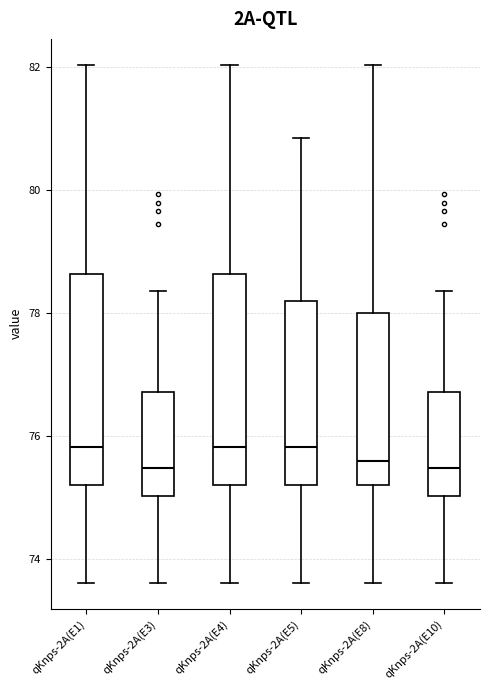

Reading left to right, read every box against the y-axis: the position of its median line, the range the box covers, and the ends of its whiskers. The values are not printed on the chart, so give them approximately, as read against the axis.

qKnps-2A(E1): median 75.8, box 75.2 to 78.6, whiskers 73.6 to 82.0
qKnps-2A(E3): median 75.4, box 75.0 to 76.8, whiskers 73.6 to 78.4
qKnps-2A(E4): median 75.8, box 75.2 to 78.6, whiskers 73.6 to 82.0
qKnps-2A(E5): median 75.8, box 75.2 to 78.2, whiskers 73.6 to 80.8
qKnps-2A(E8): median 75.6, box 75.2 to 78.0, whiskers 73.6 to 82.0
qKnps-2A(E10): median 75.4, box 75.0 to 76.8, whiskers 73.6 to 78.4